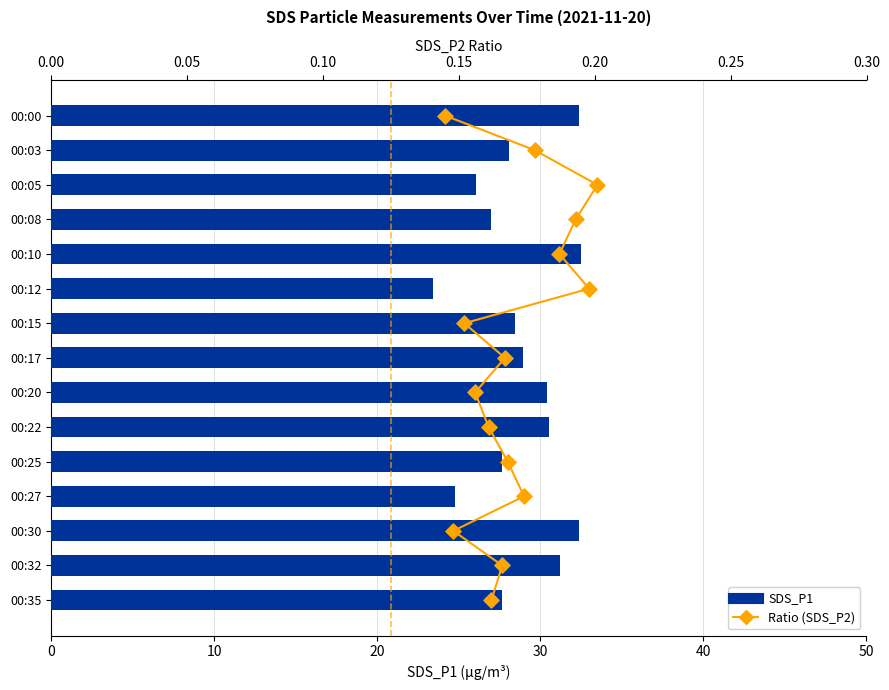

Is the value of SDS_P1 at 20 greater than the value of Ratio at 0?

Yes